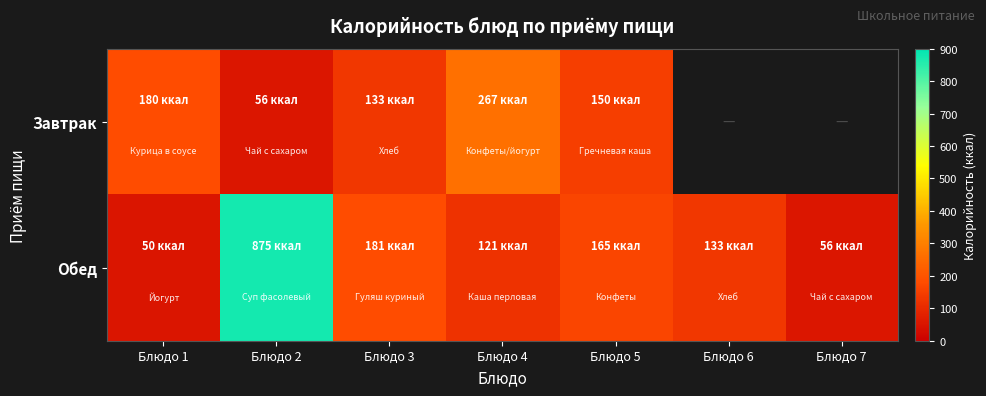

At Блюдо 7, list the series in order from smallest to largest.

Завтрак, Обед